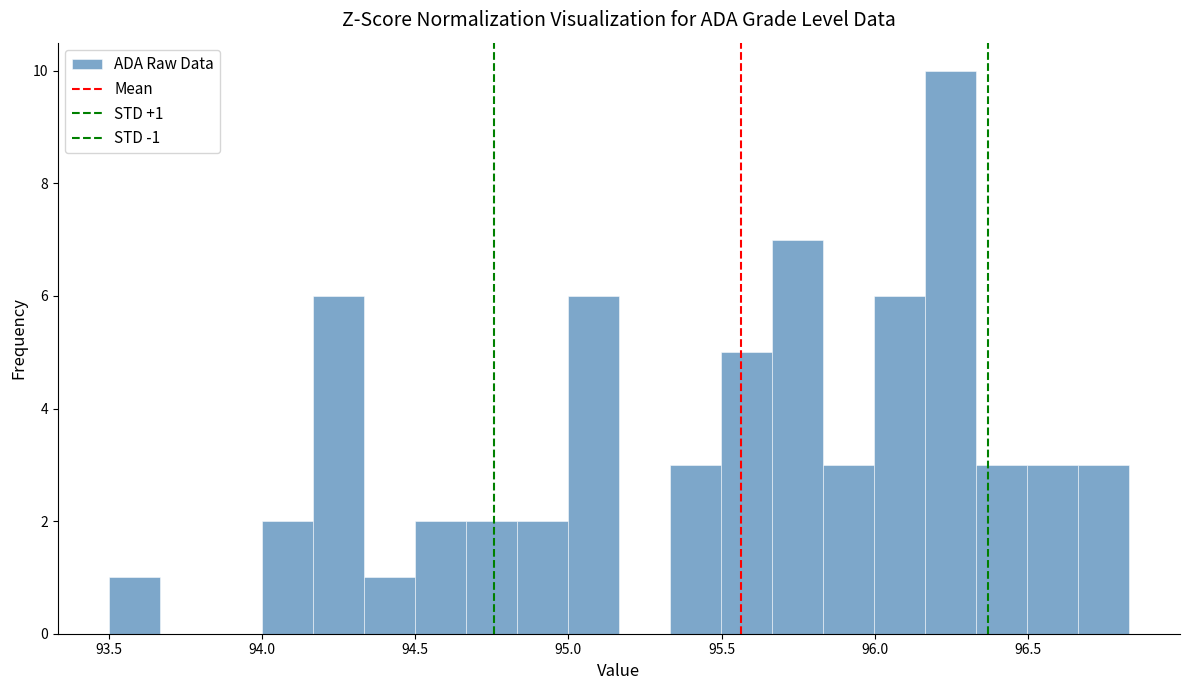

Around what value on the x-axis is the tallest bar? Give the approximate position of its centre, as read against the axis.

96.25